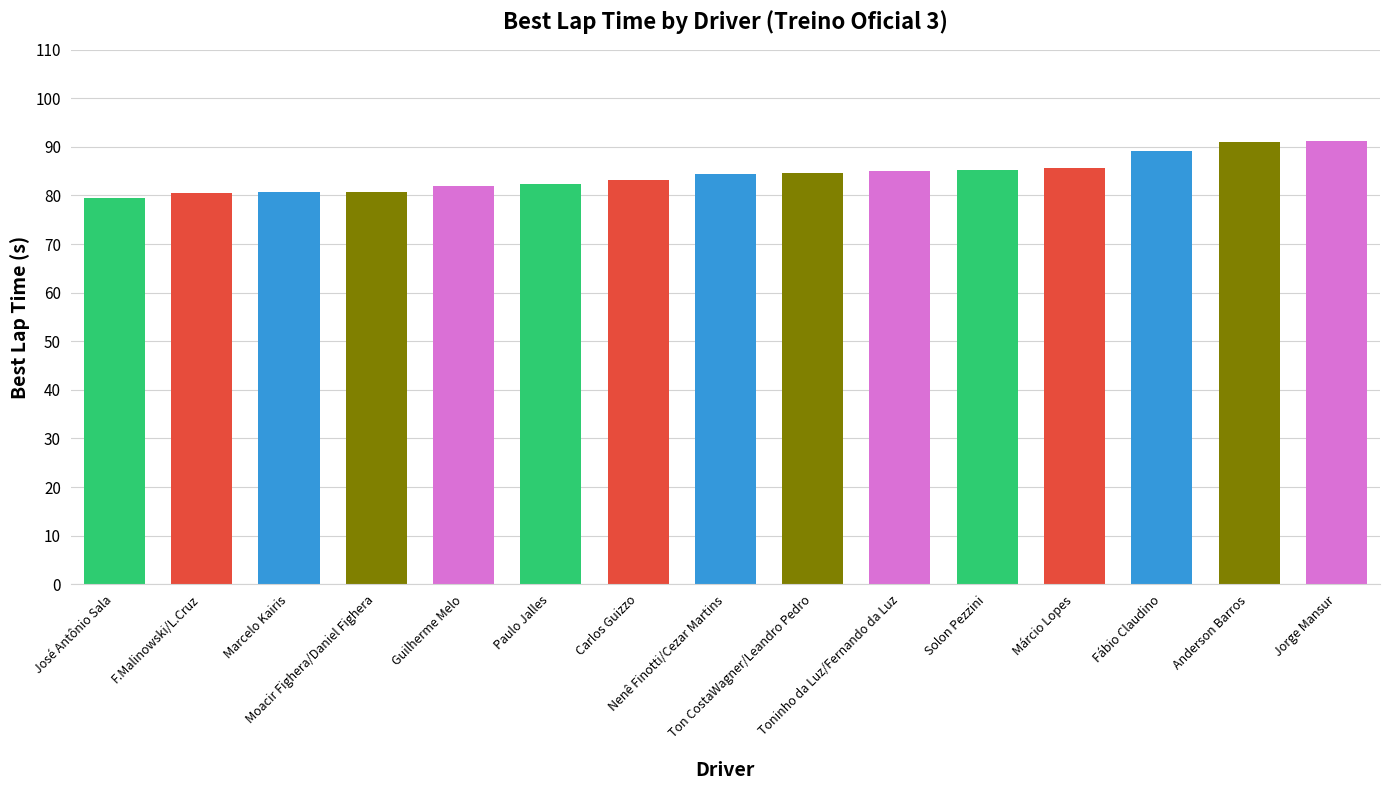

What is the approximate value at José Antônio Sala?

79.6